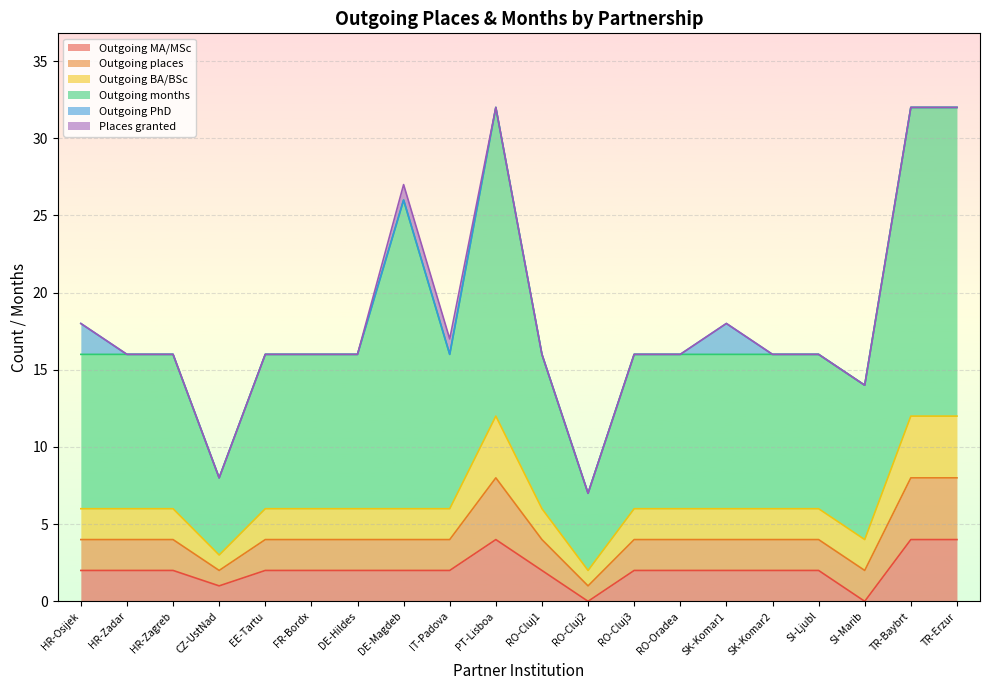

True or false: Outgoing MA/MSc and Outgoing places cross at least once.

False